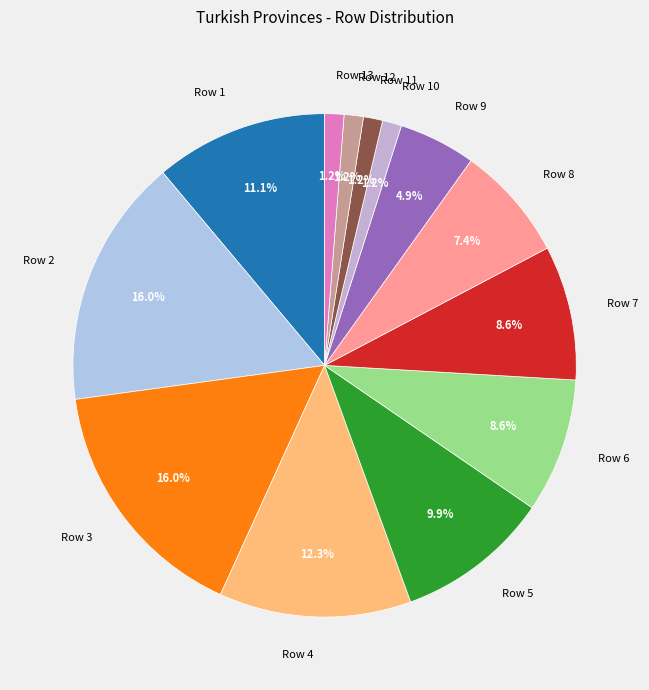

What portion of the pie excludes Row 10?

98.8%